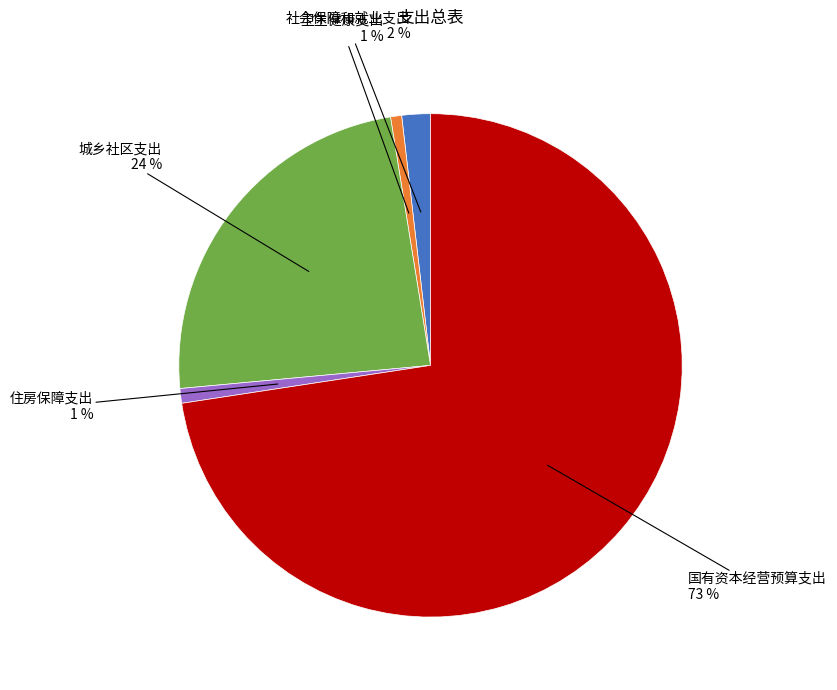

To the nearest percent, what is the average slice percentage?

20%